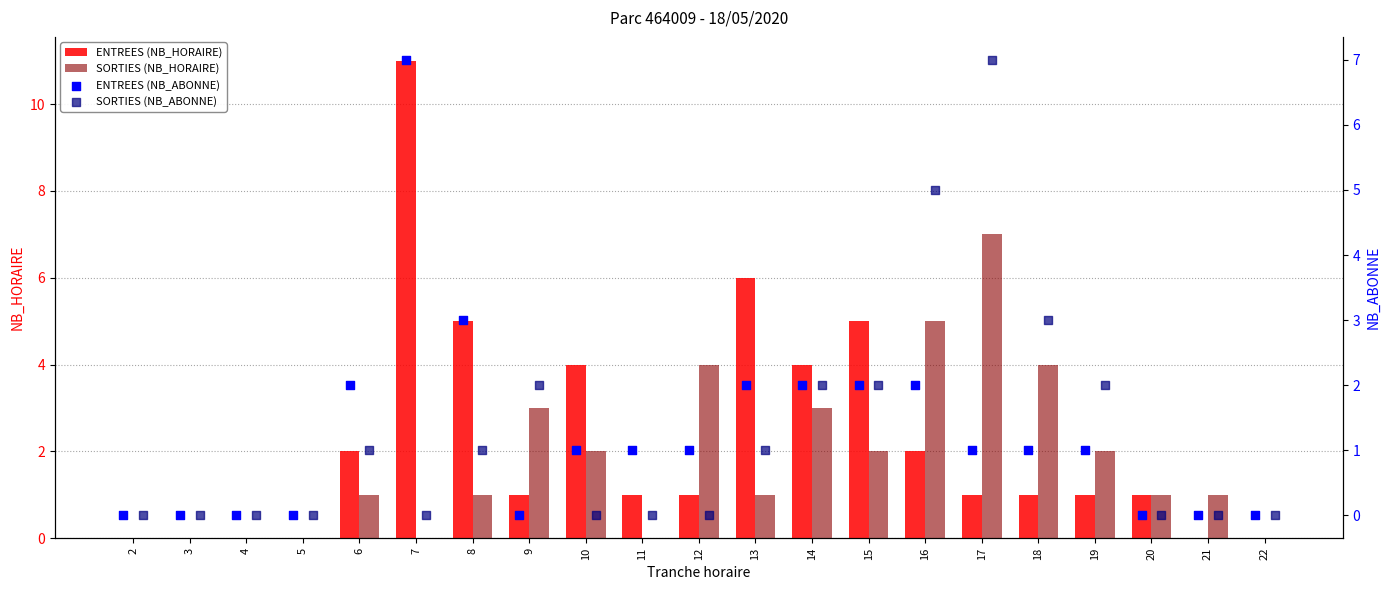

The value of ENTREES (NB_HORAIRE) at 2 is -8. True or false?

False